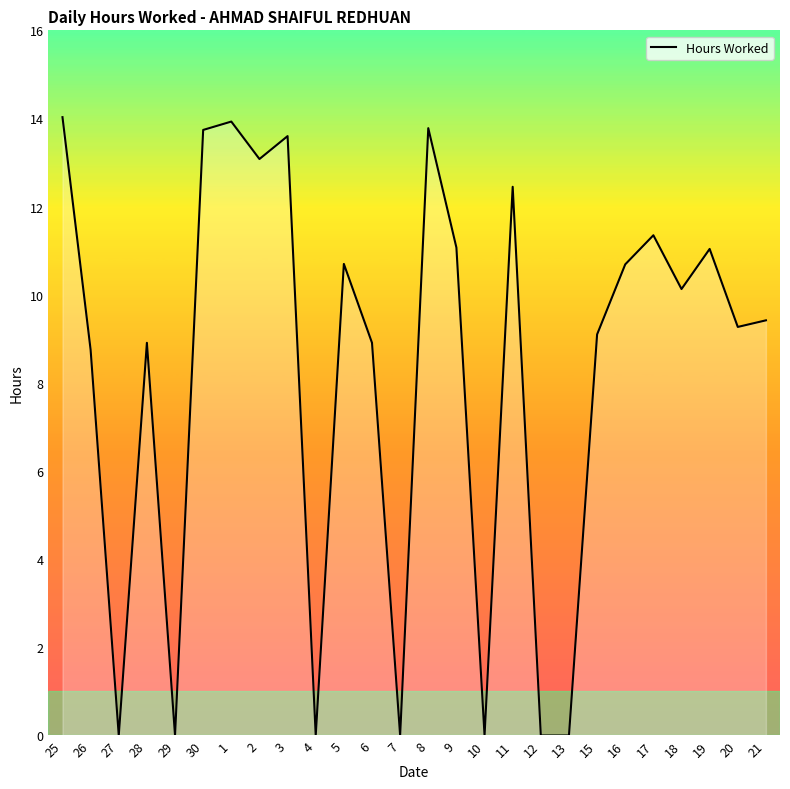

What position from the right is 20?

2